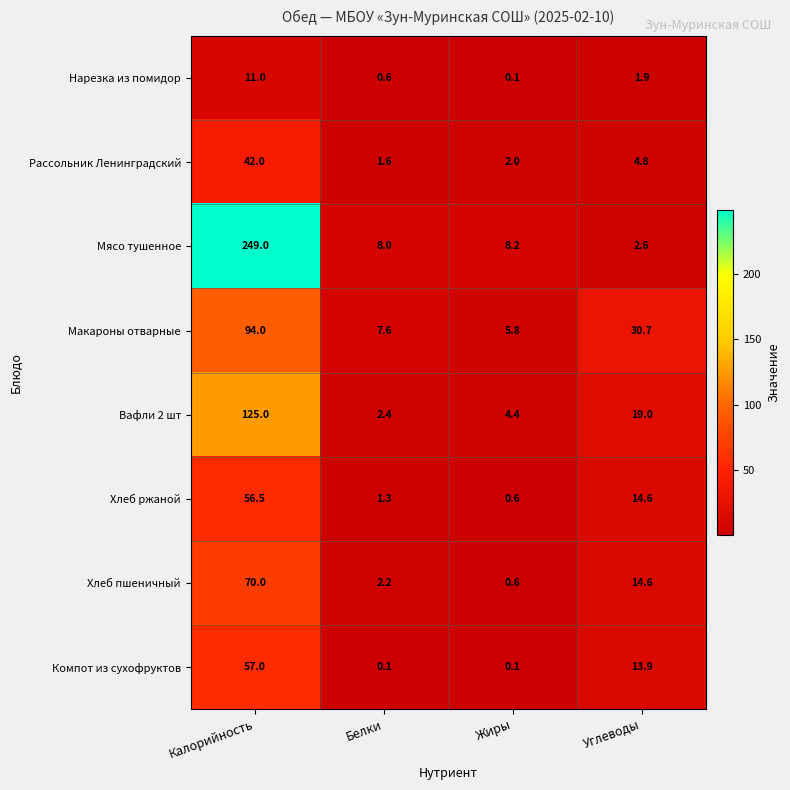

At how many categories does at least one series exceed 209?

1